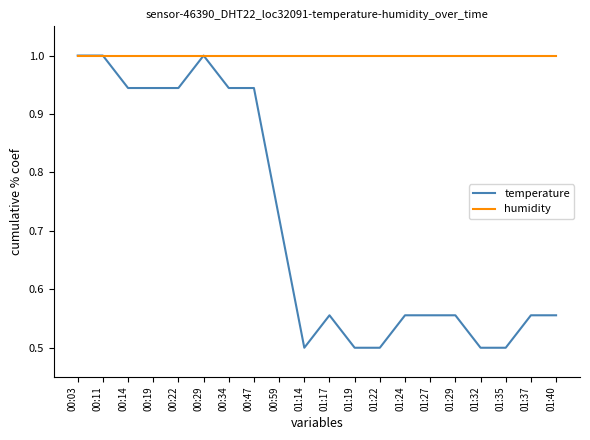

True or false: temperature has a value of 0.8 at 01:17.

False